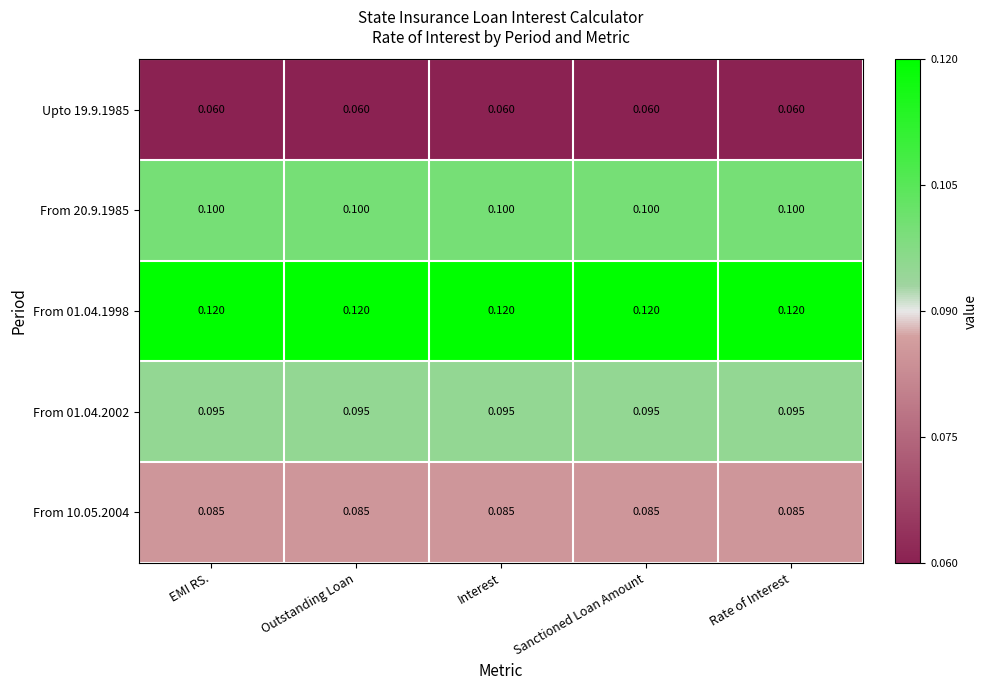

Is the value of From 10.05.2004 at Sanctioned Loan Amount greater than the value of From 01.04.2002 at Outstanding Loan?

No